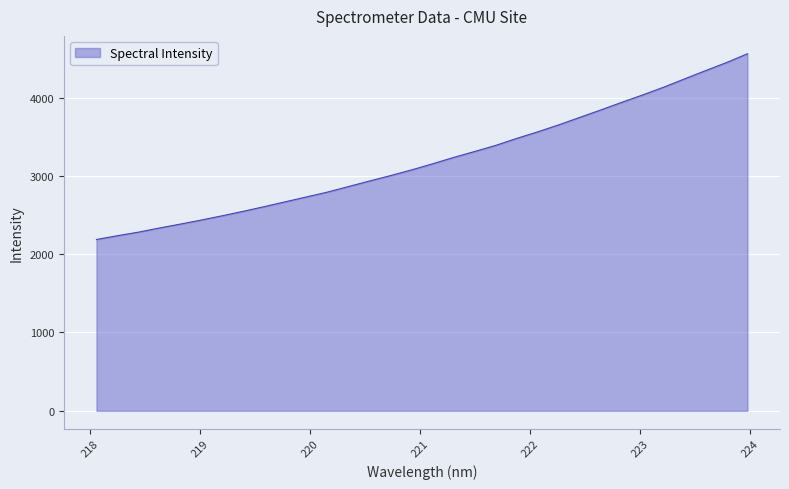

What is the difference between the maximum and minimum values?

2371.5